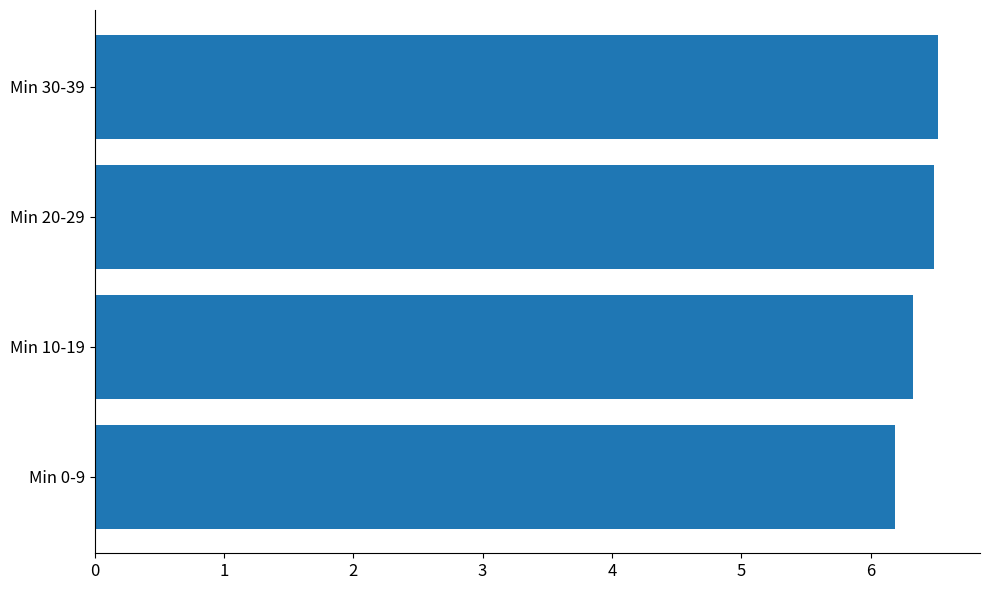

The chart shows a value of 9.9 at Min 0-9. True or false?

False